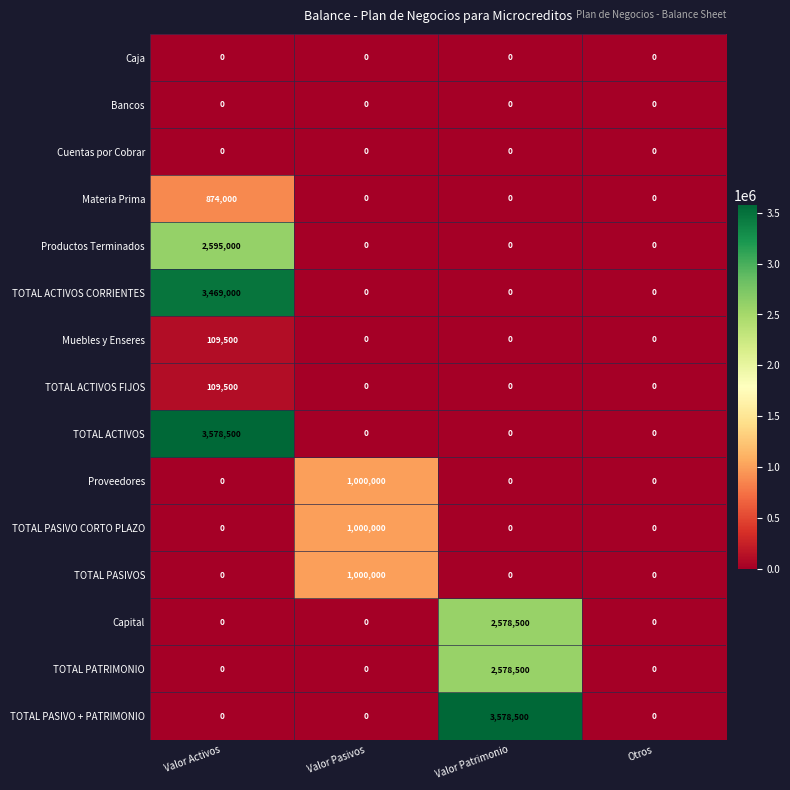

What is the difference between the highest and lowest values at Valor Pasivos?

1000000